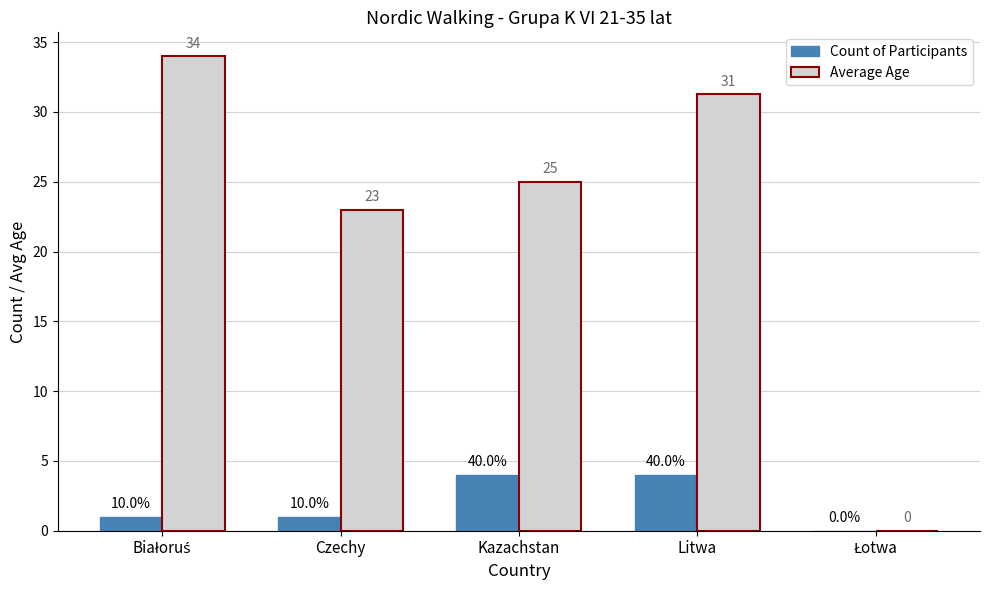

Does the chart contain stacked bars?

No